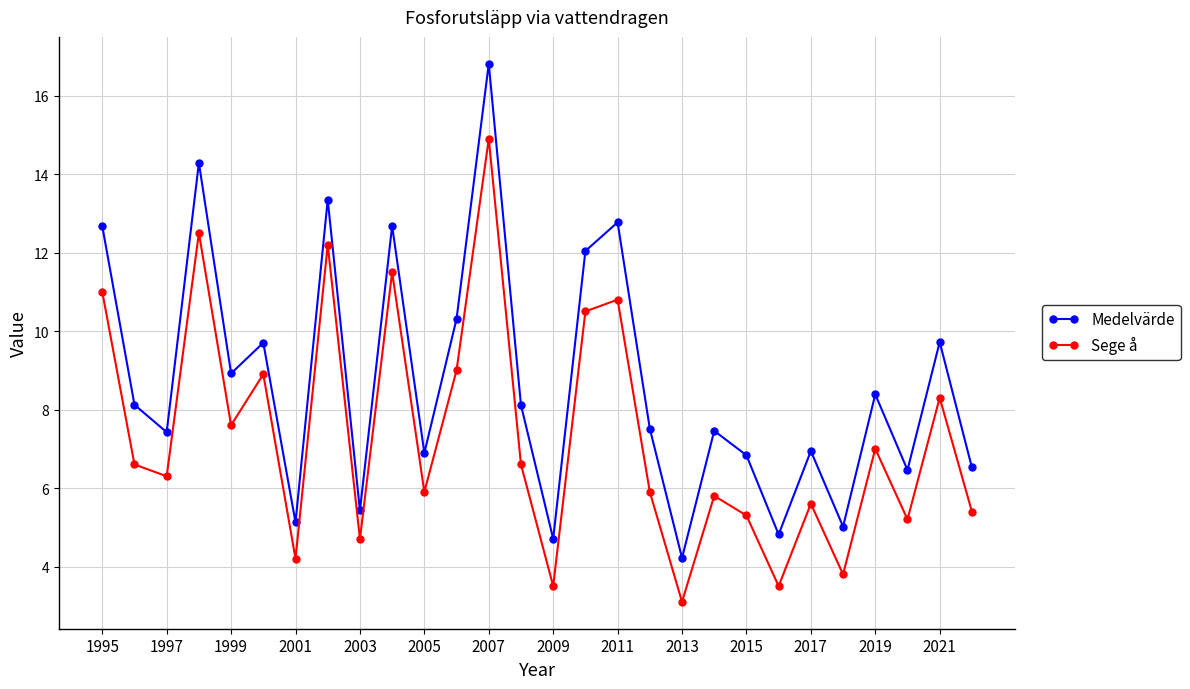

How many categories are shown in the chart?

28